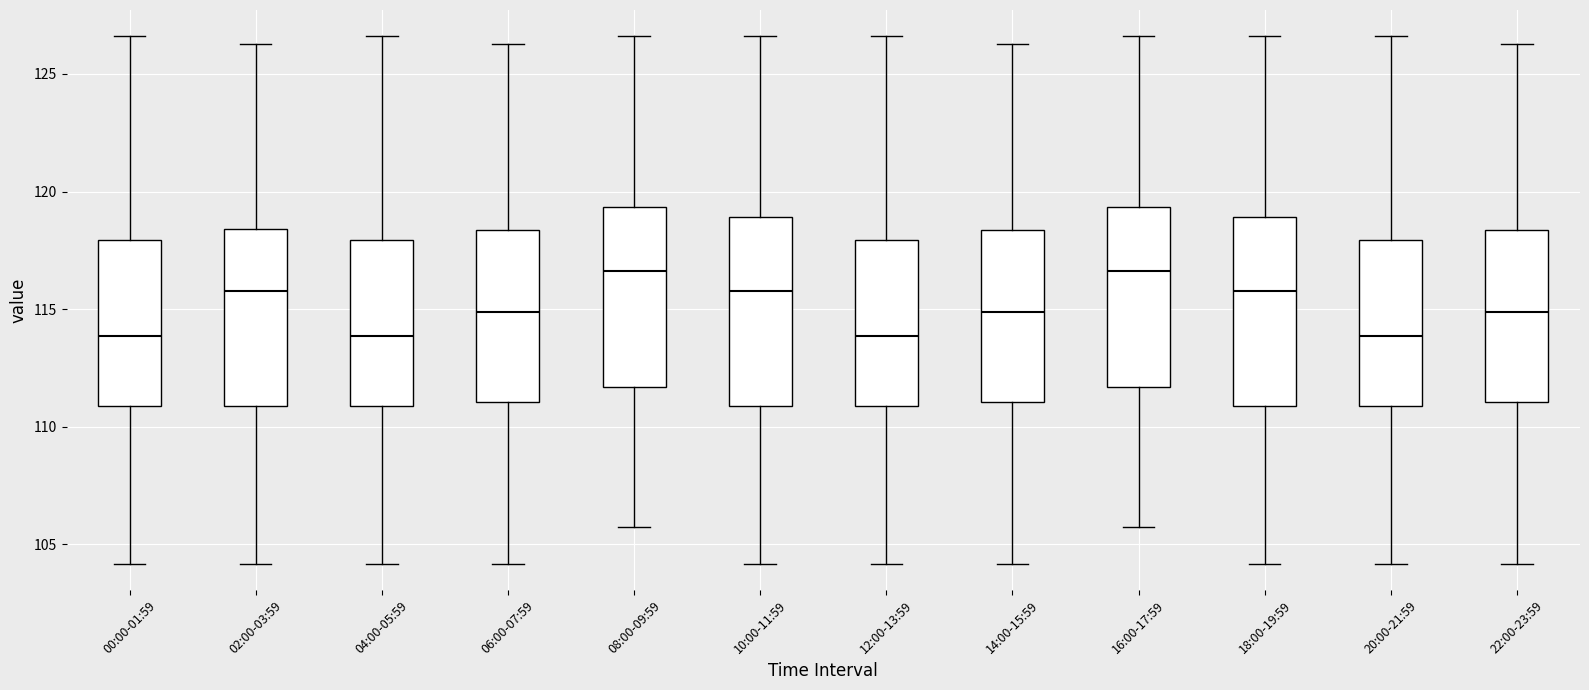

Reading left to right, read every box against the y-axis: the position of its median line, the range the box covers, and the ends of its whiskers. The values are not printed on the chart, so give them approximately, as read against the axis.

00:00-01:59: median 114.0, box 111.0 to 118.0, whiskers 104.0 to 126.5
02:00-03:59: median 116.0, box 111.0 to 118.5, whiskers 104.0 to 126.5
04:00-05:59: median 114.0, box 111.0 to 118.0, whiskers 104.0 to 126.5
06:00-07:59: median 115.0, box 111.0 to 118.5, whiskers 104.0 to 126.5
08:00-09:59: median 116.5, box 111.5 to 119.5, whiskers 105.5 to 126.5
10:00-11:59: median 116.0, box 111.0 to 119.0, whiskers 104.0 to 126.5
12:00-13:59: median 114.0, box 111.0 to 118.0, whiskers 104.0 to 126.5
14:00-15:59: median 115.0, box 111.0 to 118.5, whiskers 104.0 to 126.5
16:00-17:59: median 116.5, box 111.5 to 119.5, whiskers 105.5 to 126.5
18:00-19:59: median 116.0, box 111.0 to 119.0, whiskers 104.0 to 126.5
20:00-21:59: median 114.0, box 111.0 to 118.0, whiskers 104.0 to 126.5
22:00-23:59: median 115.0, box 111.0 to 118.5, whiskers 104.0 to 126.5